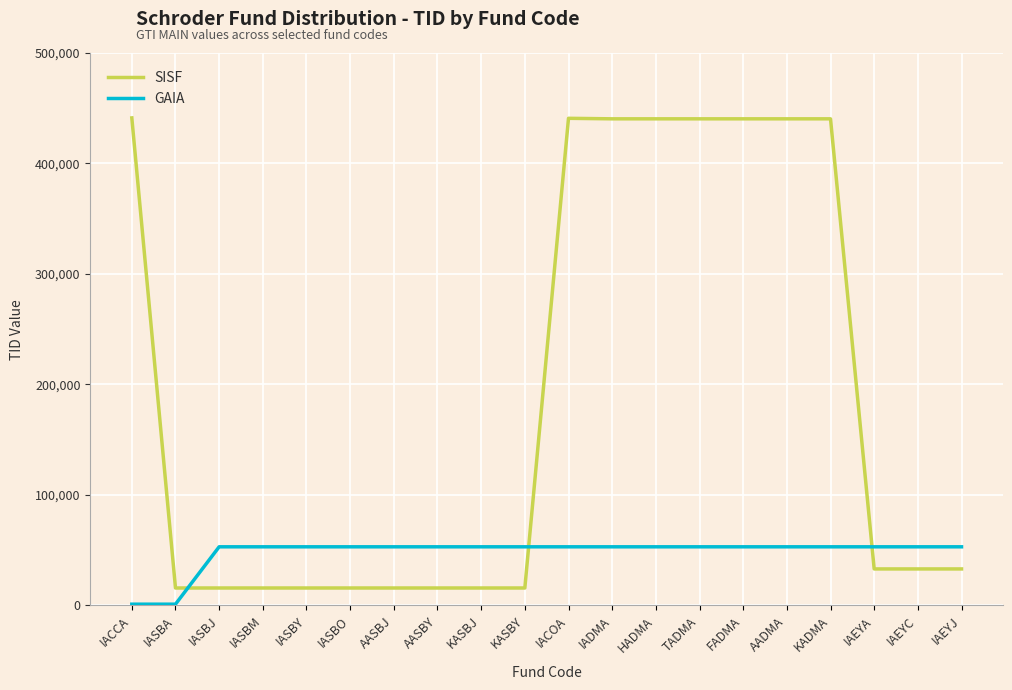

What is the difference between the maximum and minimum values in the SISF series?

425251